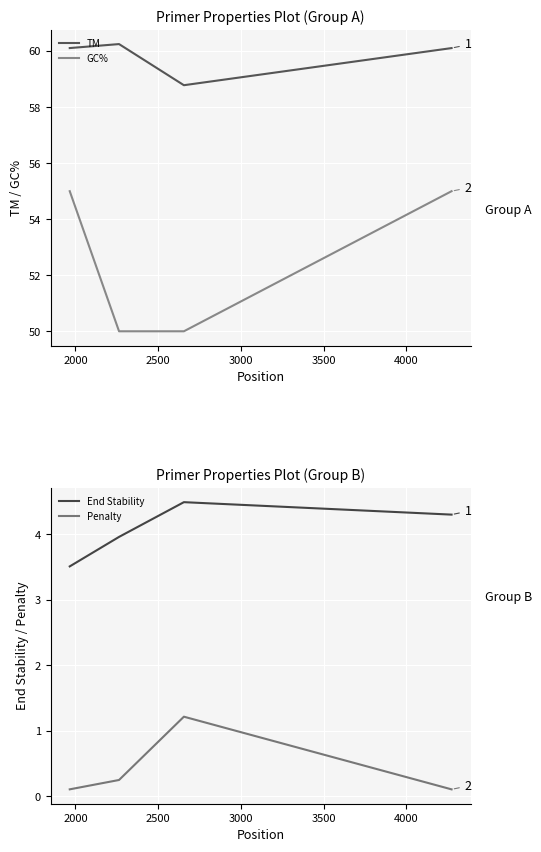

True or false: TM and GC% intersect in this chart.

False